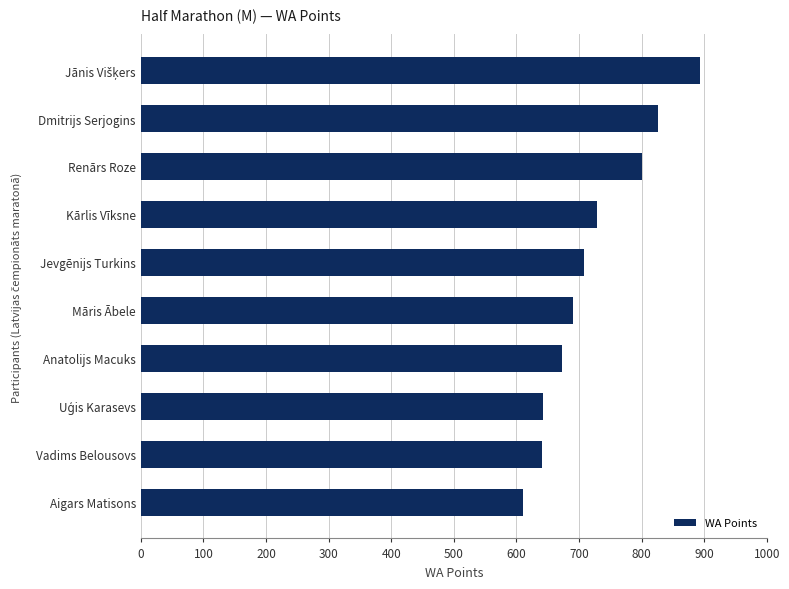

What is the value of the 8th bar from the top?

643